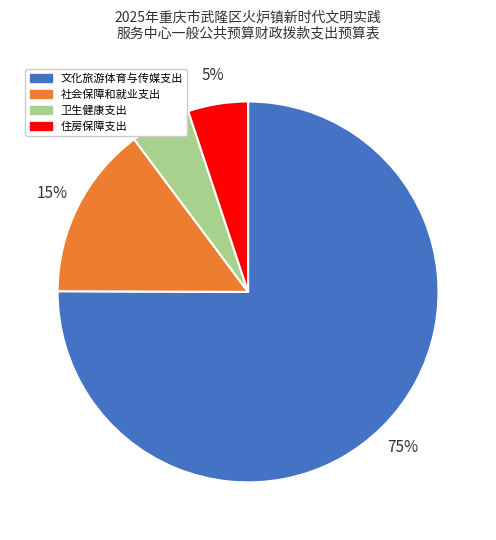

Does 住房保障支出 account for over 50% of the chart?

No